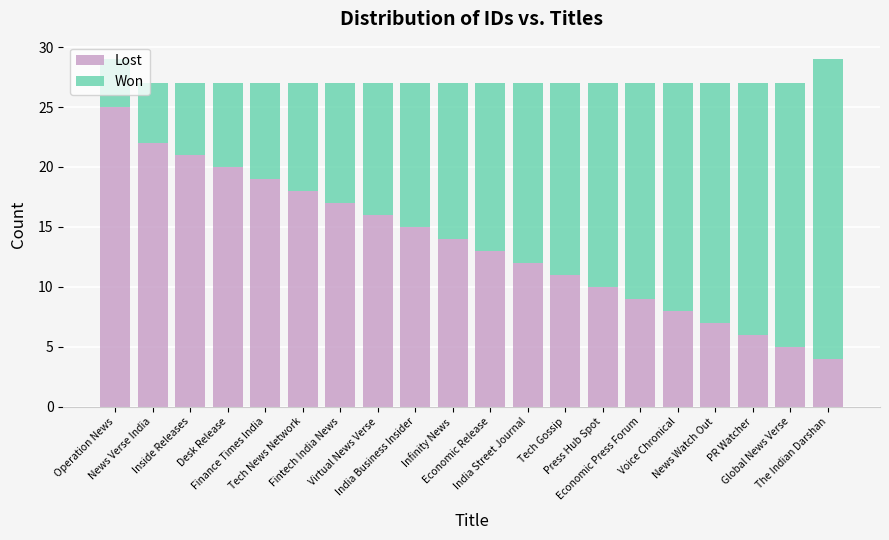

True or false: Lost has a value of 8 at Global News Verse.

False